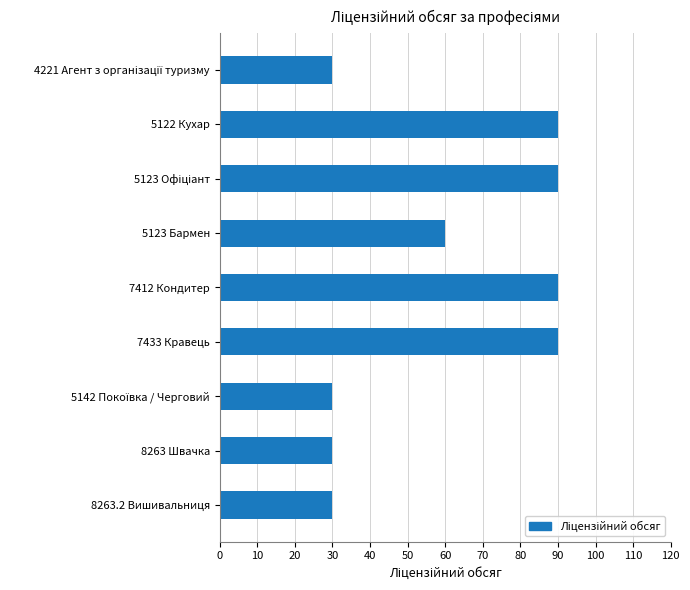

What is the average value?

60